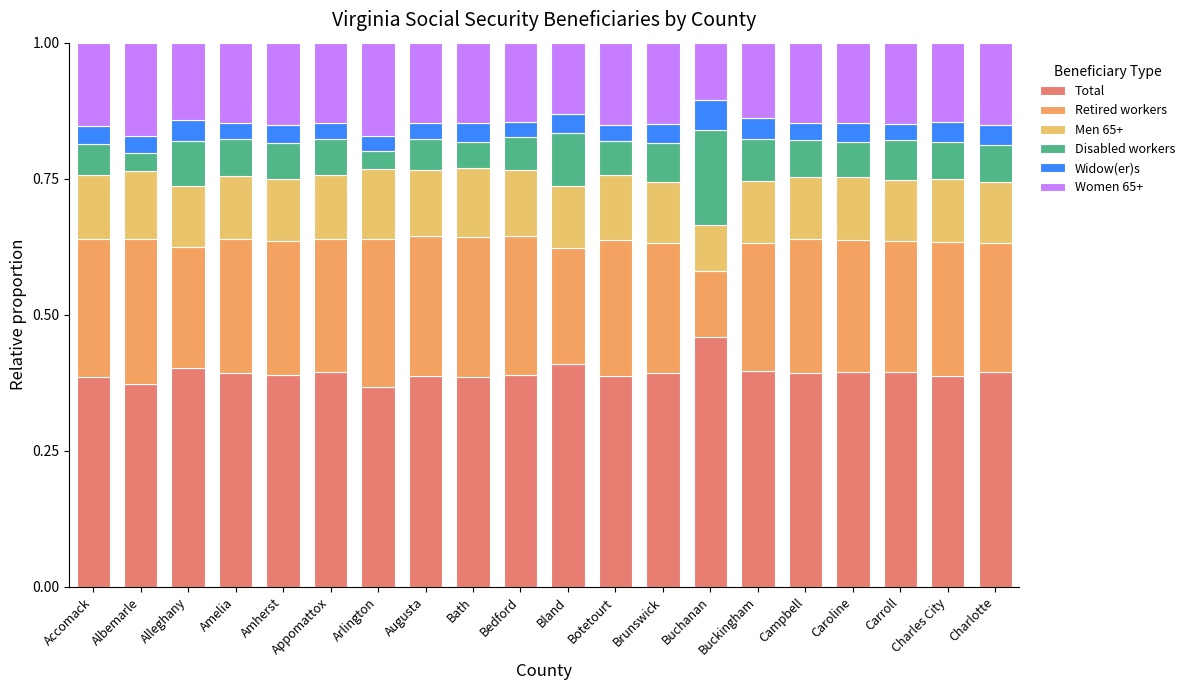

Does the chart contain any negative values?

No